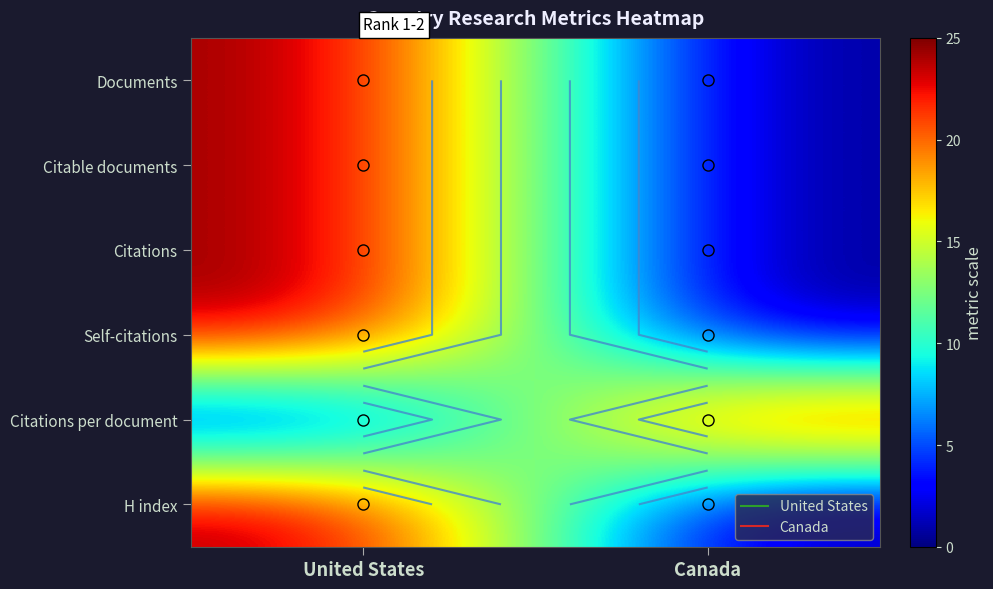

What is the maximum value shown in the chart?

25